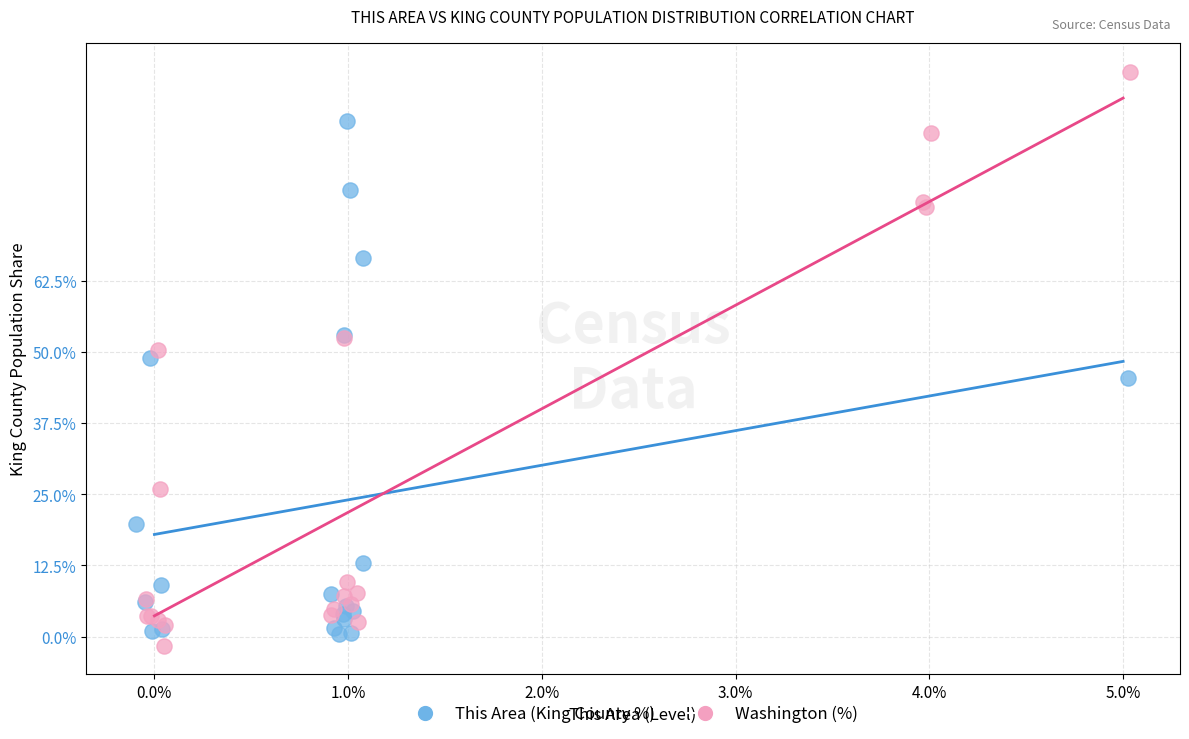

Which series contains the highest Y value?

Washington (%)